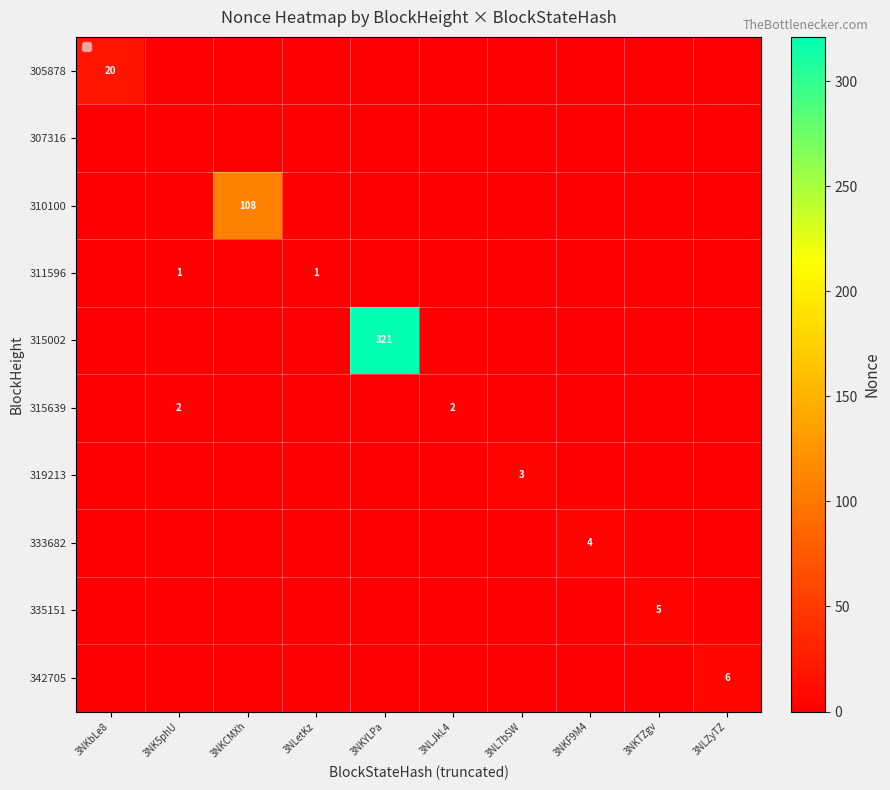

How many series are shown in this chart?

10